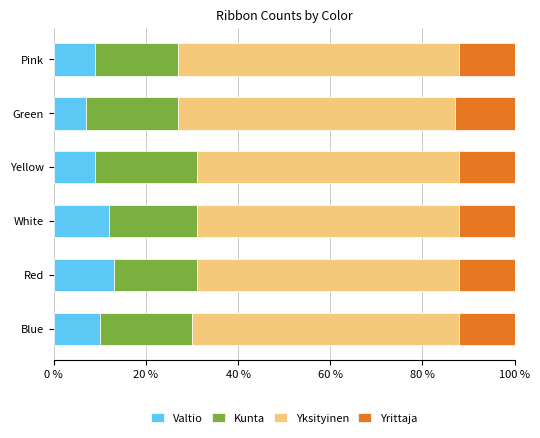

What is the total value across all series at White?

100.0